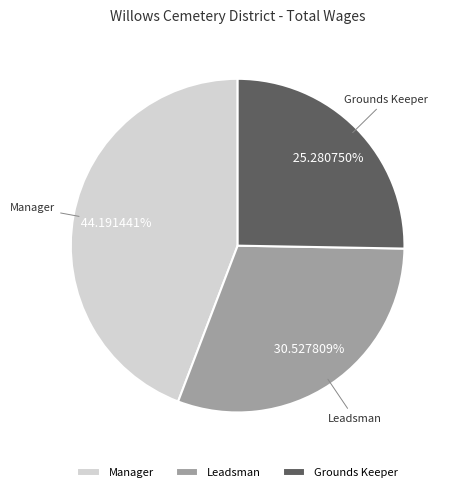

What percentage is the Manager slice, to the nearest percent?

44%